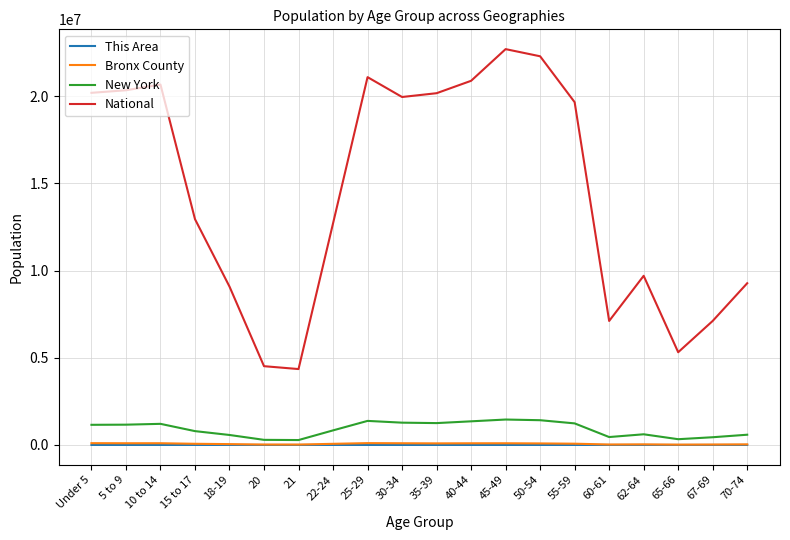

What is the approximate value of New York at 18-19, to the nearest 10?

572580